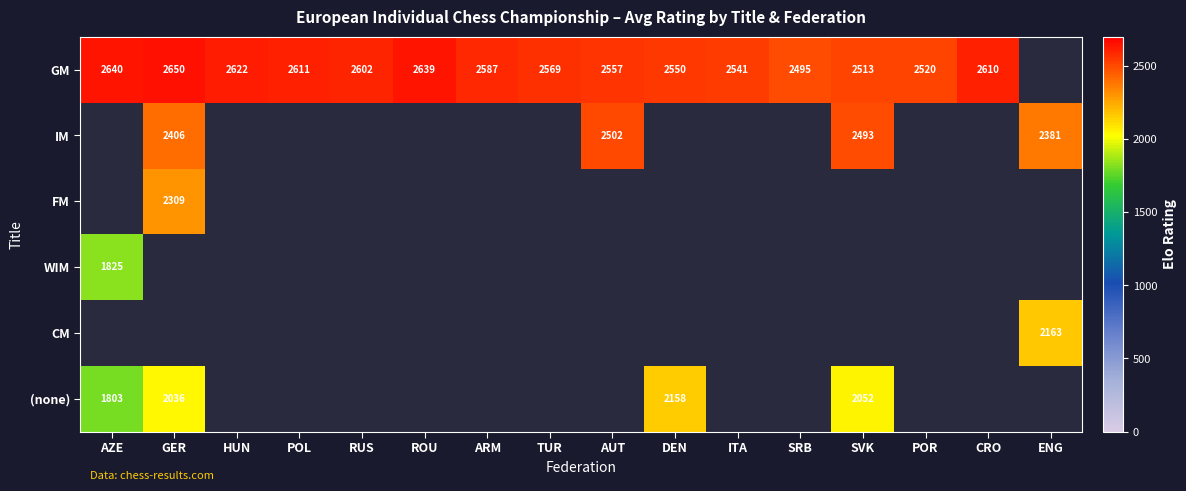

True or false: GM has a value of 4146 at TUR.

False